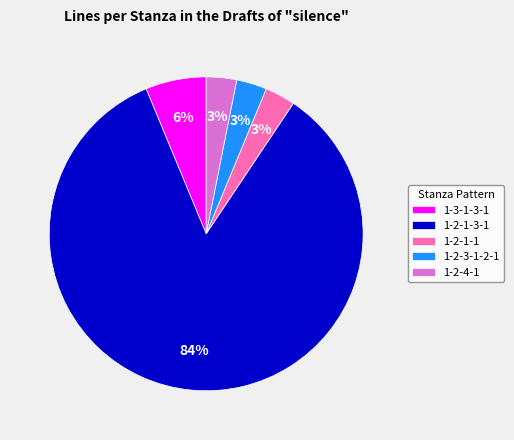

Which category has the biggest portion of the pie?

1-2-1-3-1